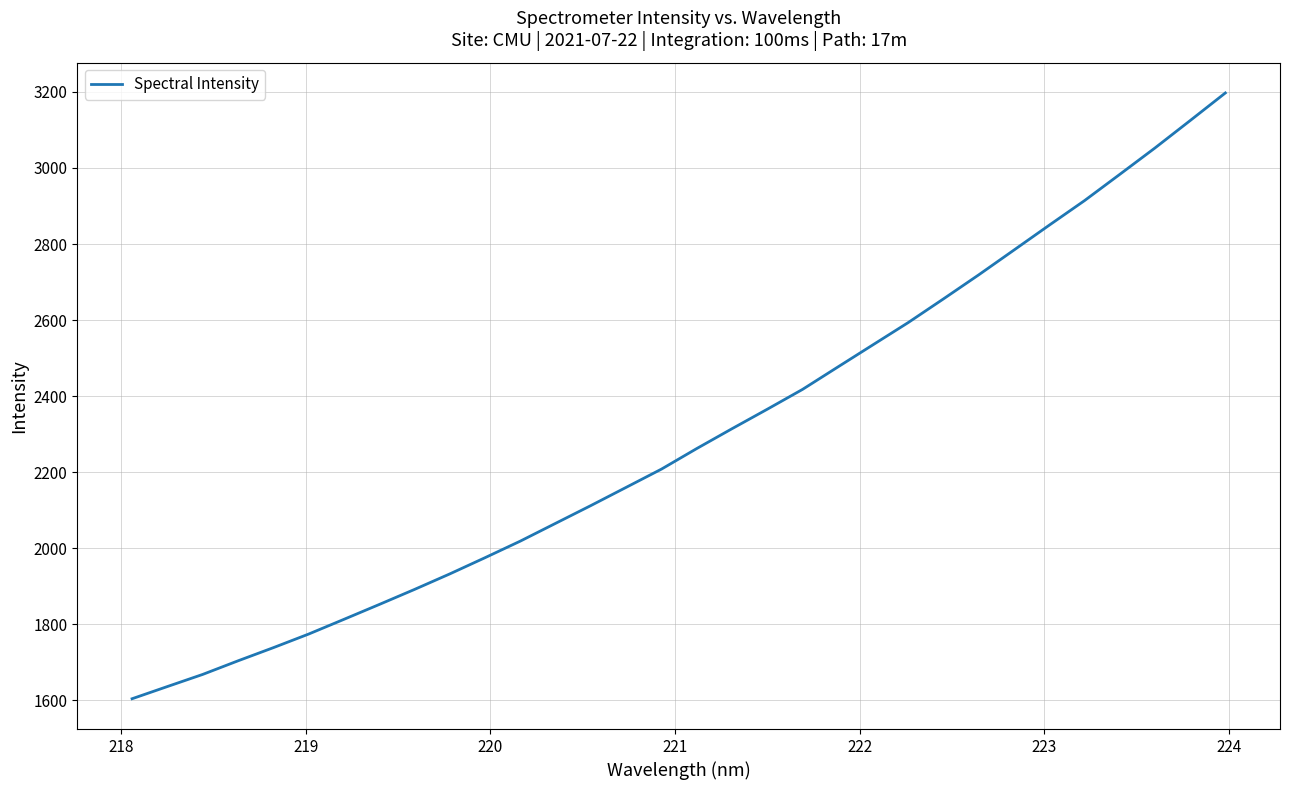

What is the minimum value shown in the chart?

1604.4